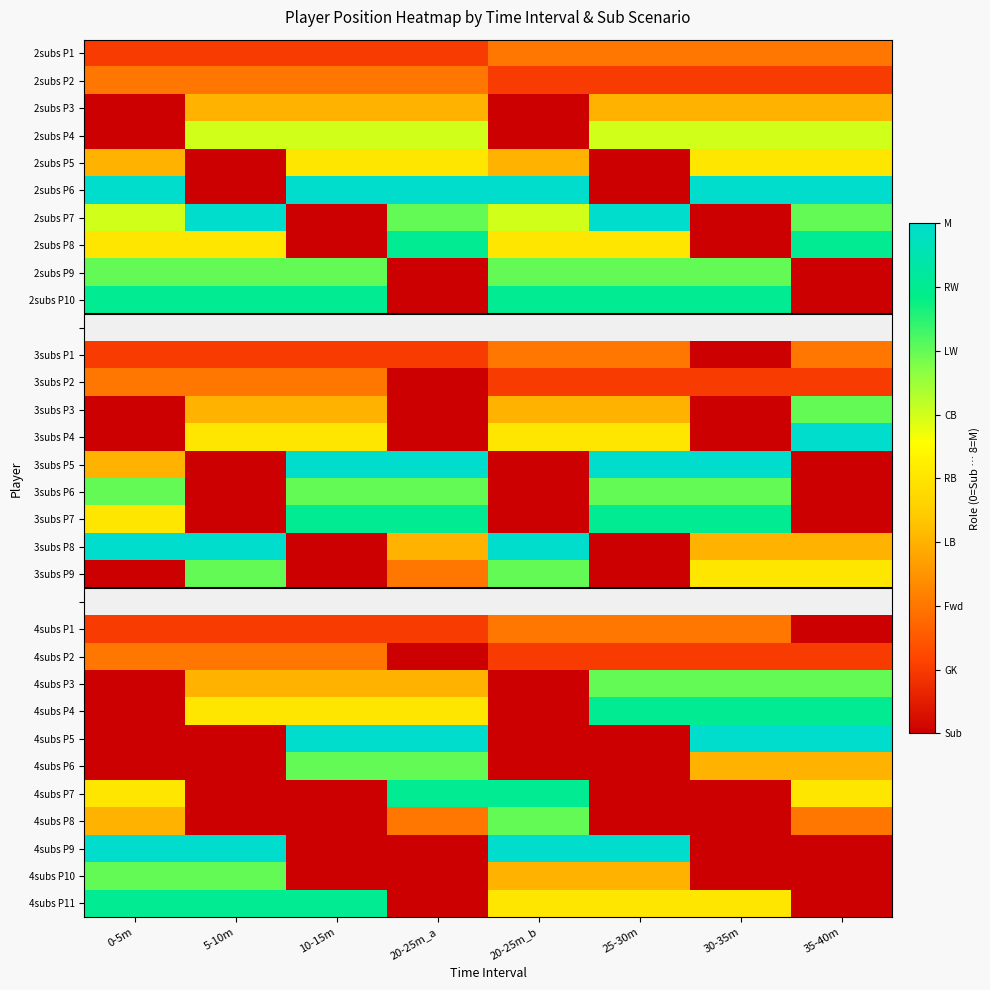

How many data points in 4subs P8 are less than 2?

4